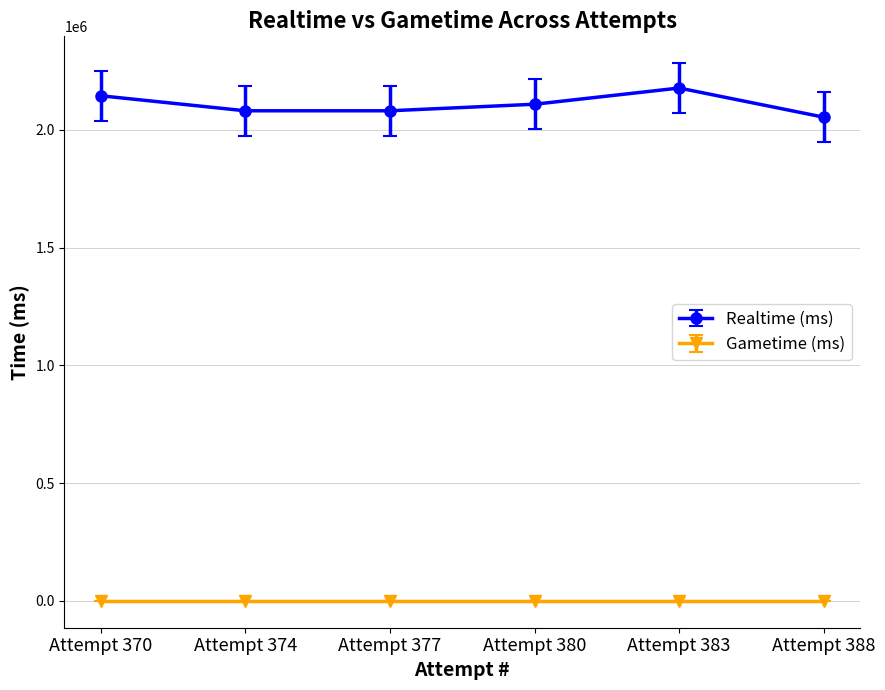

What is the greatest value displayed?

2176998